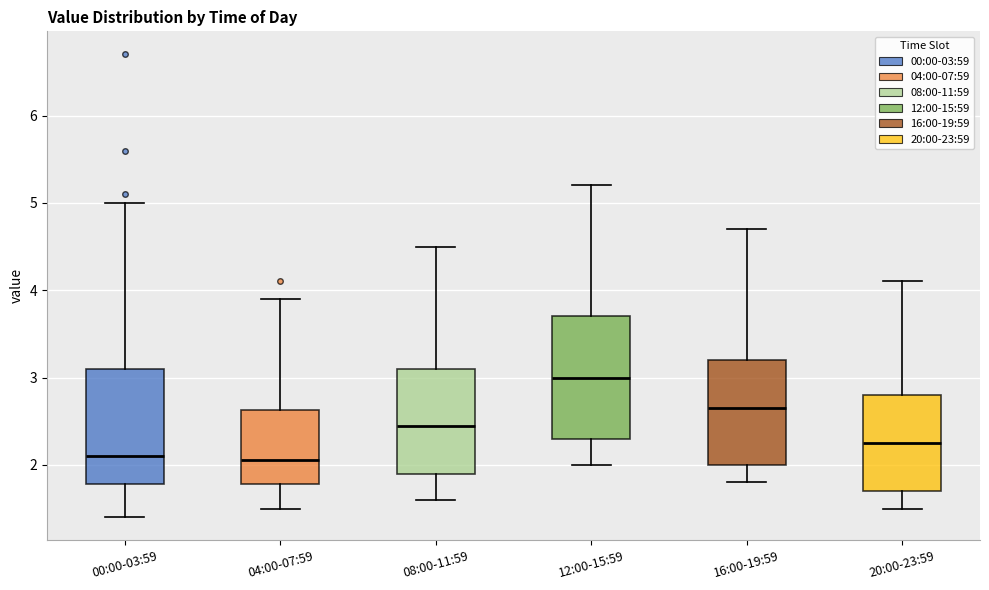

Where is the lower edge of the box for 04:00-07:59 on the y-axis? The values are not printed on the chart, so give them approximately, as read against the axis.

1.8